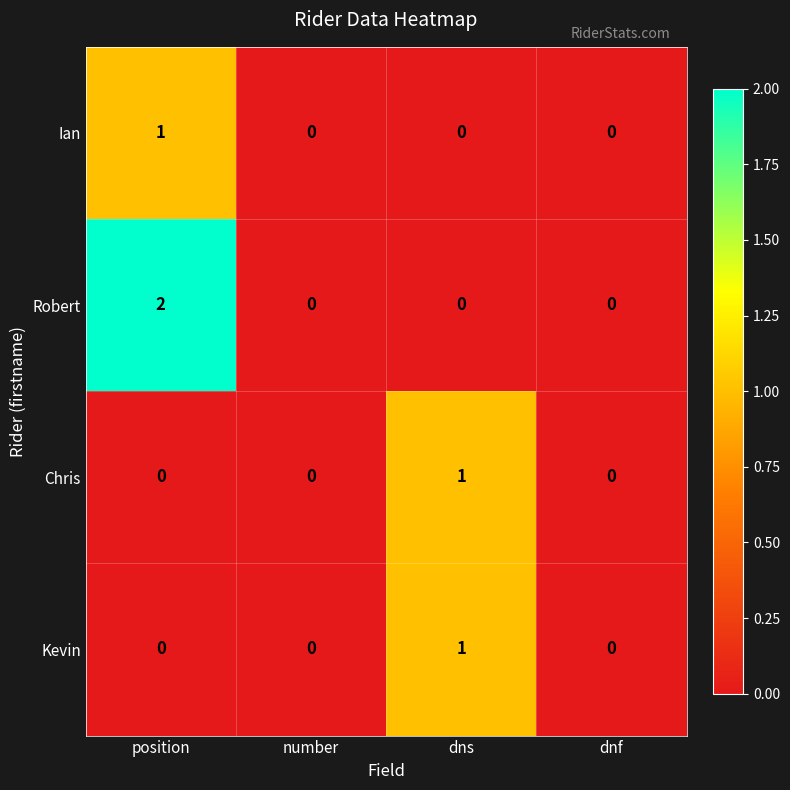

At which category is the sum across all series the highest?

position